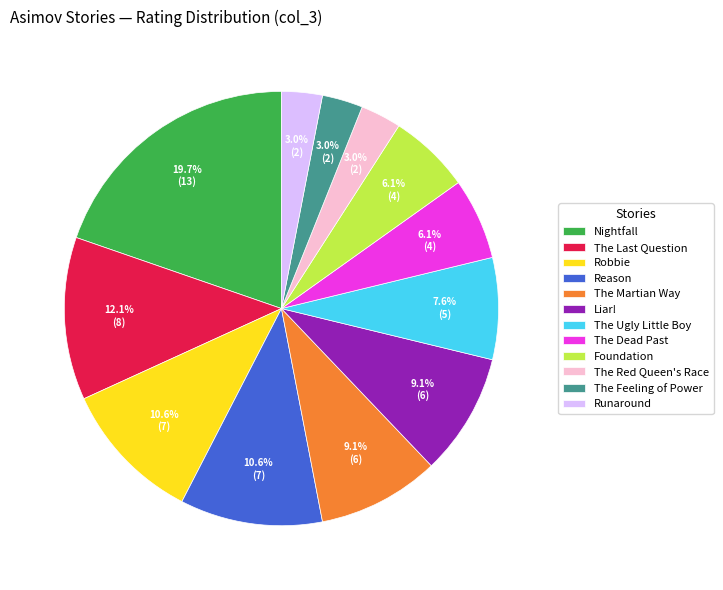

How many segments does this pie chart have?

12